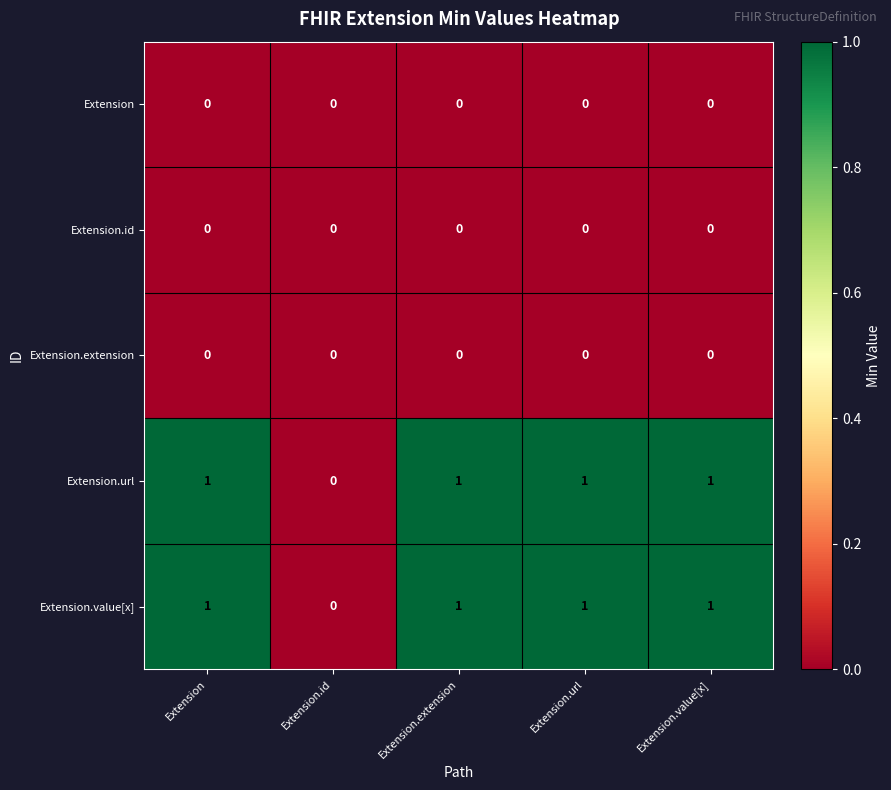

What is the spread (max minus min) of values at Extension?

1